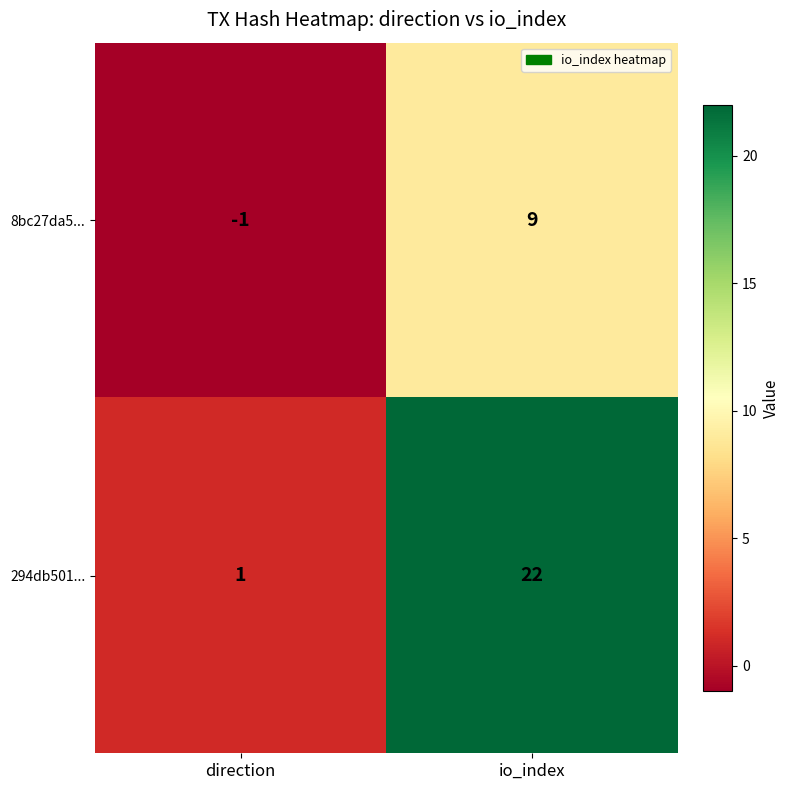

What is the average value of the 8bc27da5... series?

4